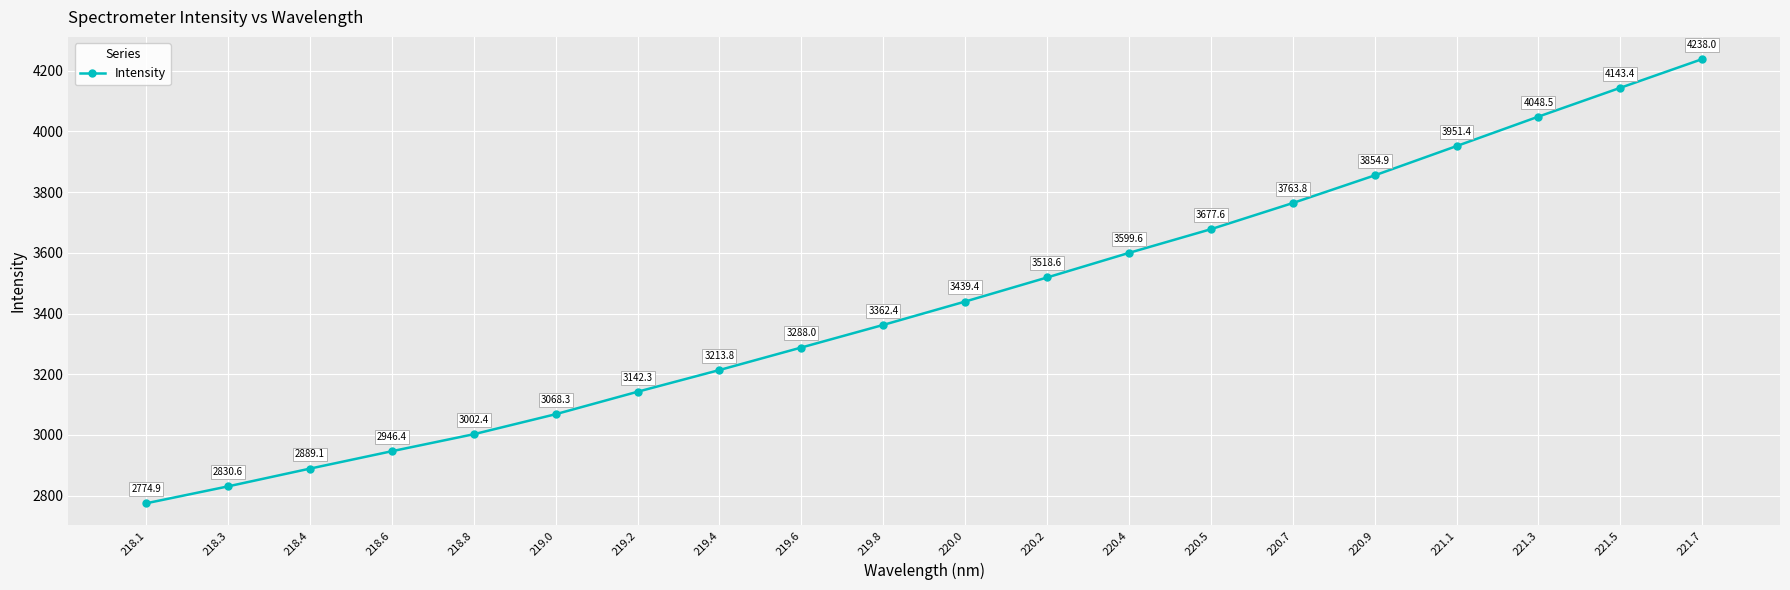

What position from the left is 221.3?

18